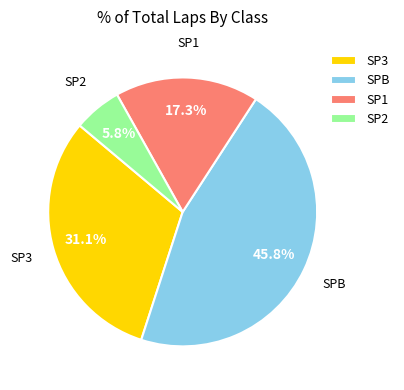

Is there any slice that represents more than half of the pie?

No